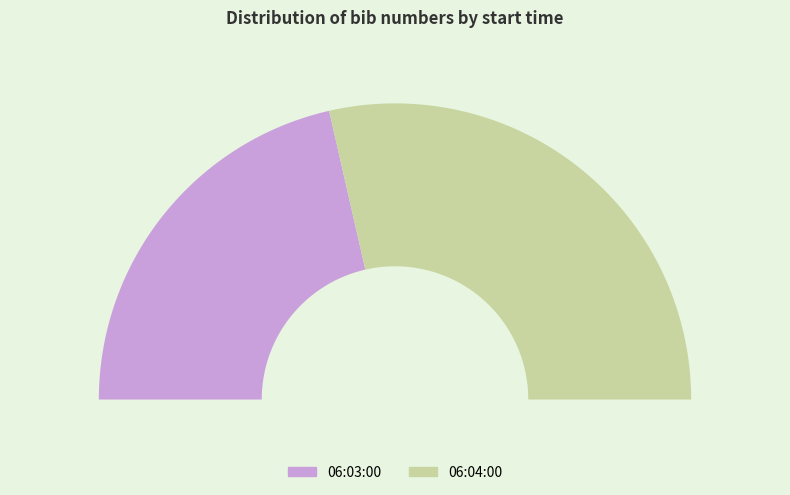

Count the number of slices in the pie.

2